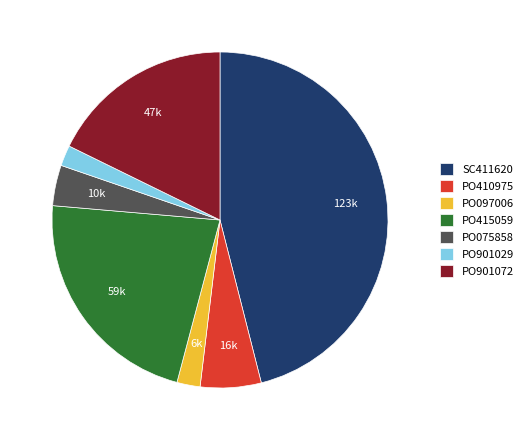

Combined, do PO410975 and PO097006 account for over 50%?

No